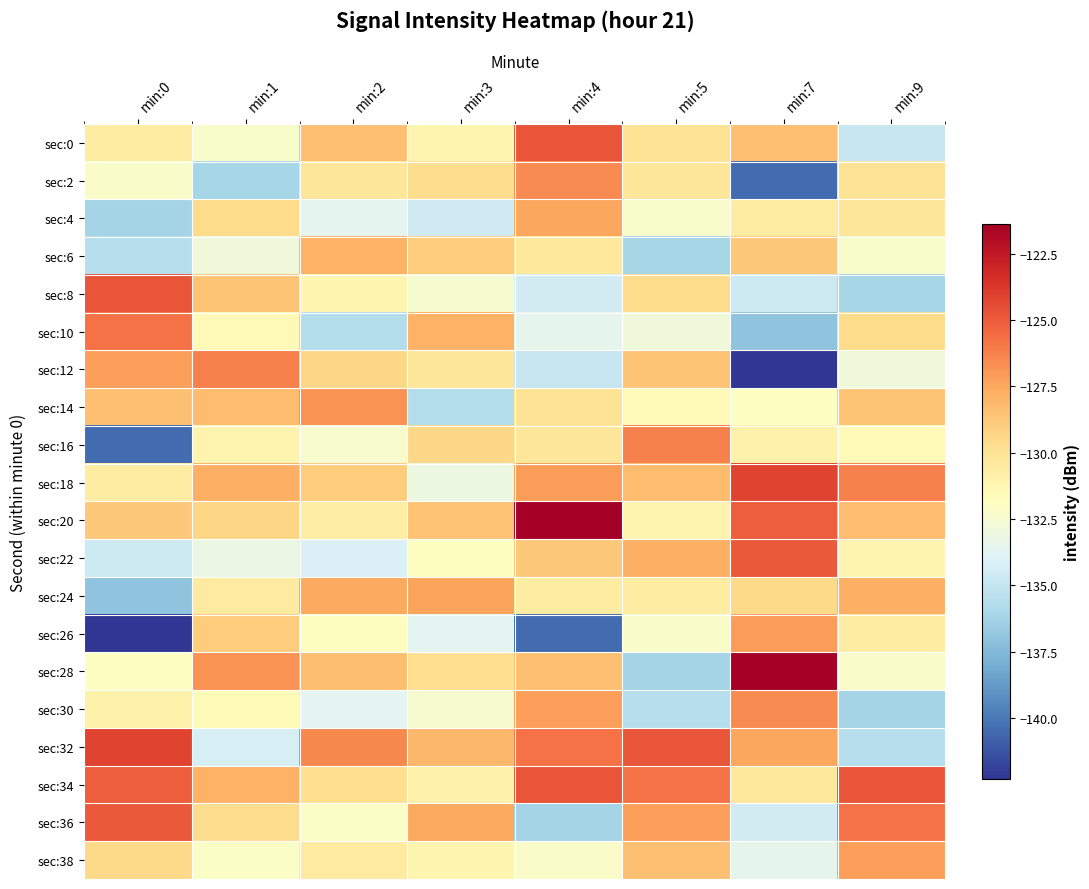

At which category does the chart reach its minimum across all series?

min:7